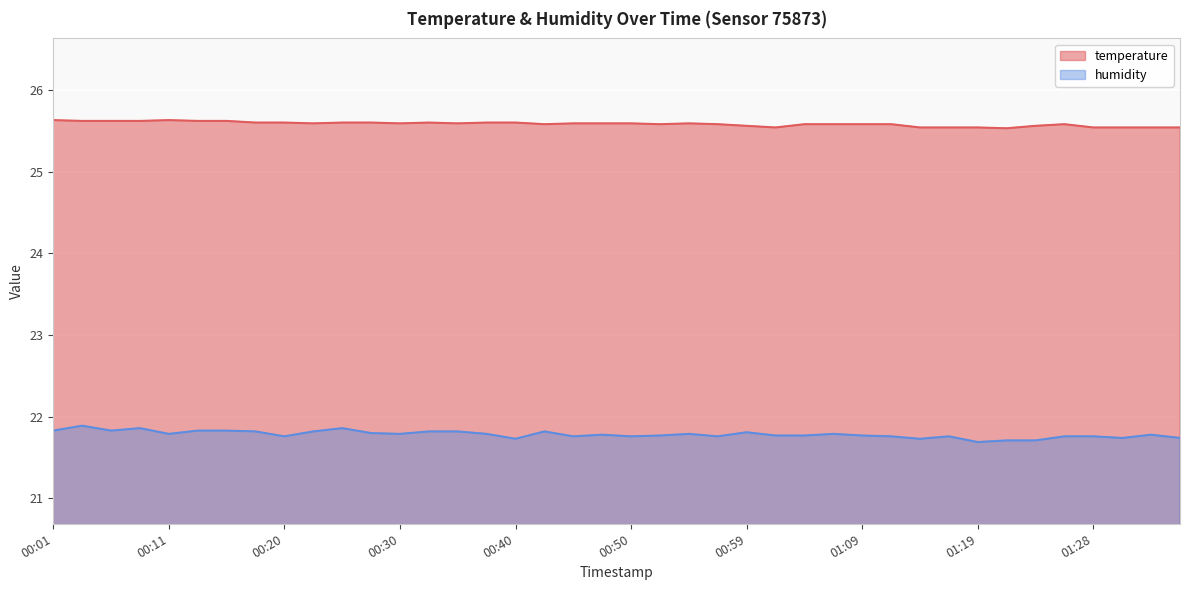

In temperature, how many points are higher than both neighbors (excluding endpoints)?

4